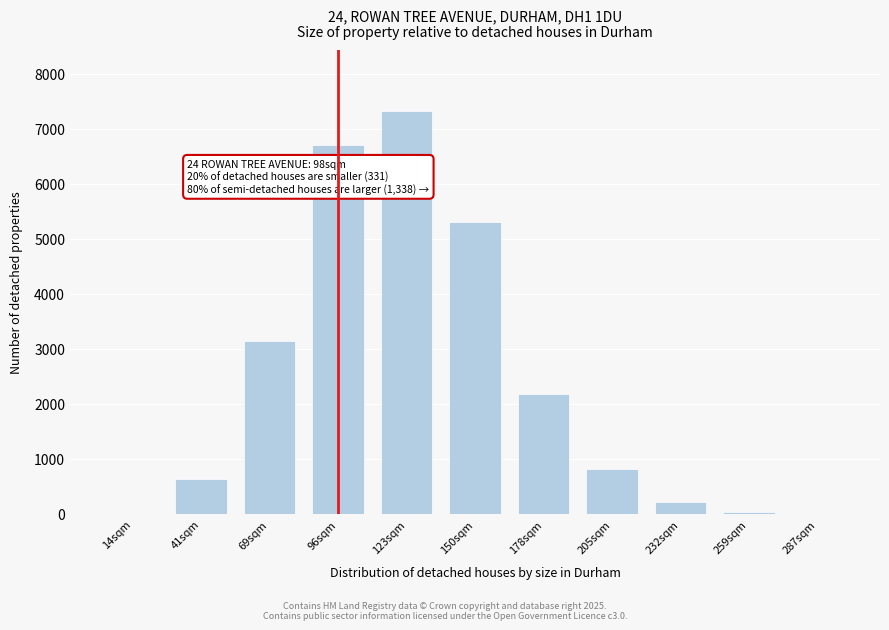

What is the greatest value displayed?

7327